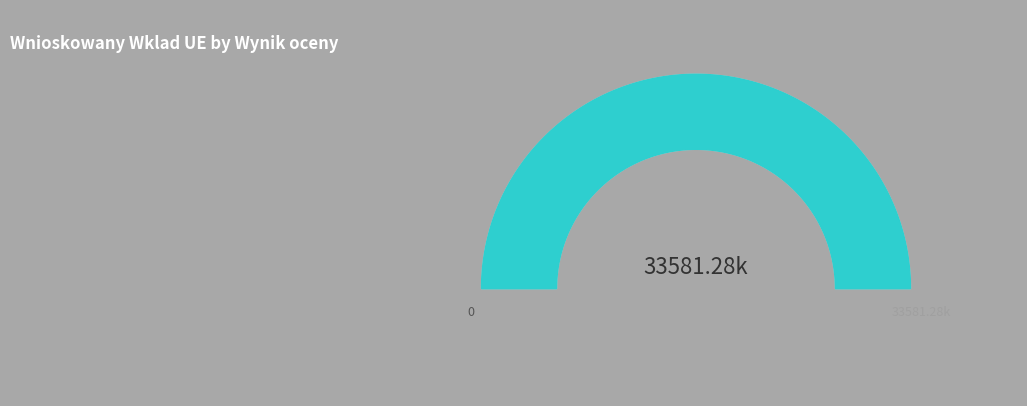

Is it true that 62 is 11% of the pie?

False